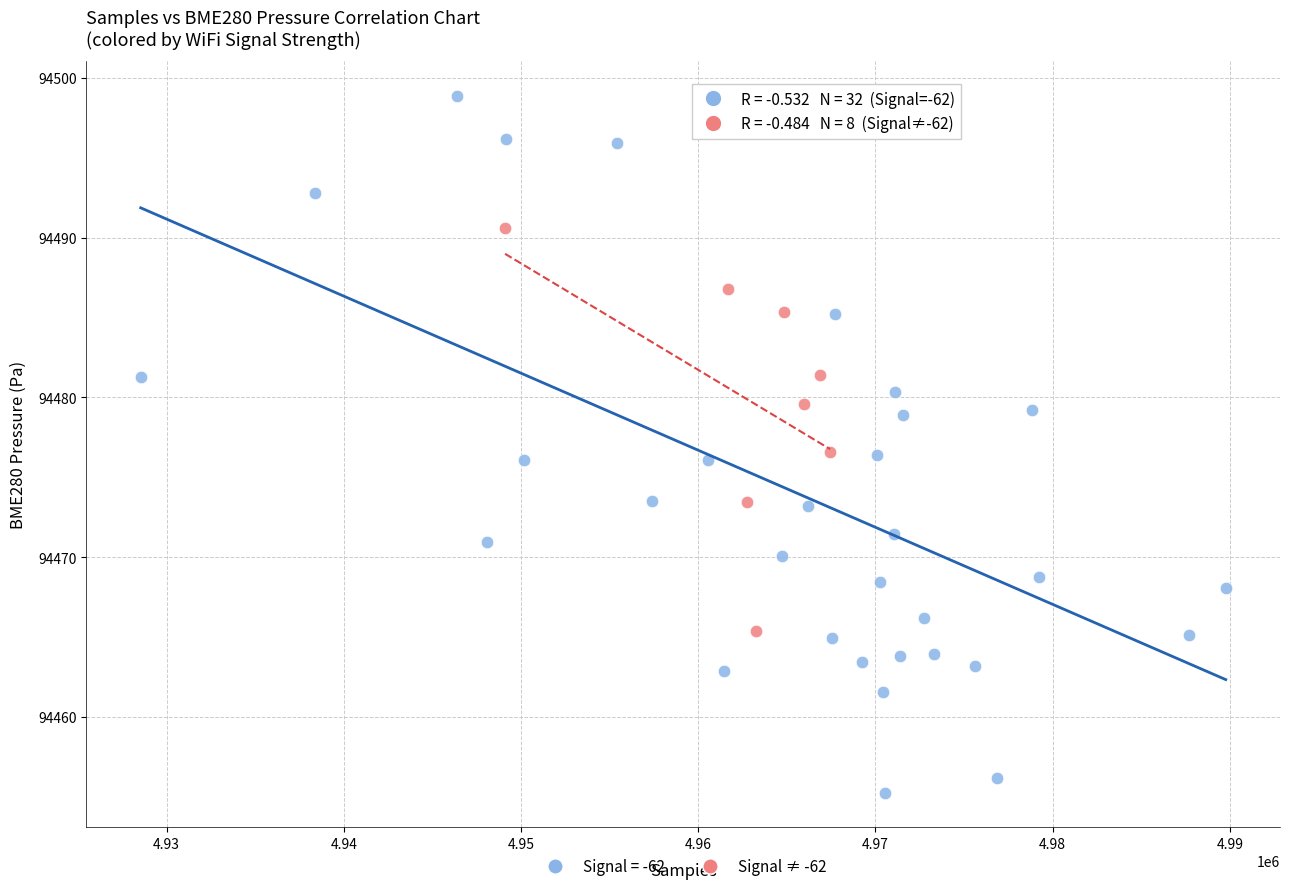

Which series reaches the maximum Y coordinate?

Signal = -62